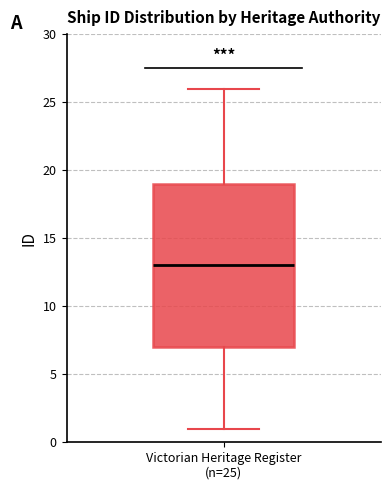

Transcribe this box plot: give where the median line is, the range the box spans, and where the two whiskers end, as read against the y-axis. The values are not printed on the chart, so give them approximately, as read against the axis.

median 13, box 7 to 19, whiskers 1 to 26